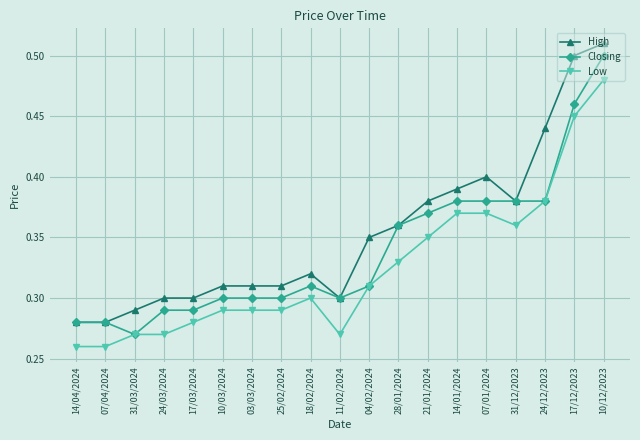

What is the sum of all High values?

6.7